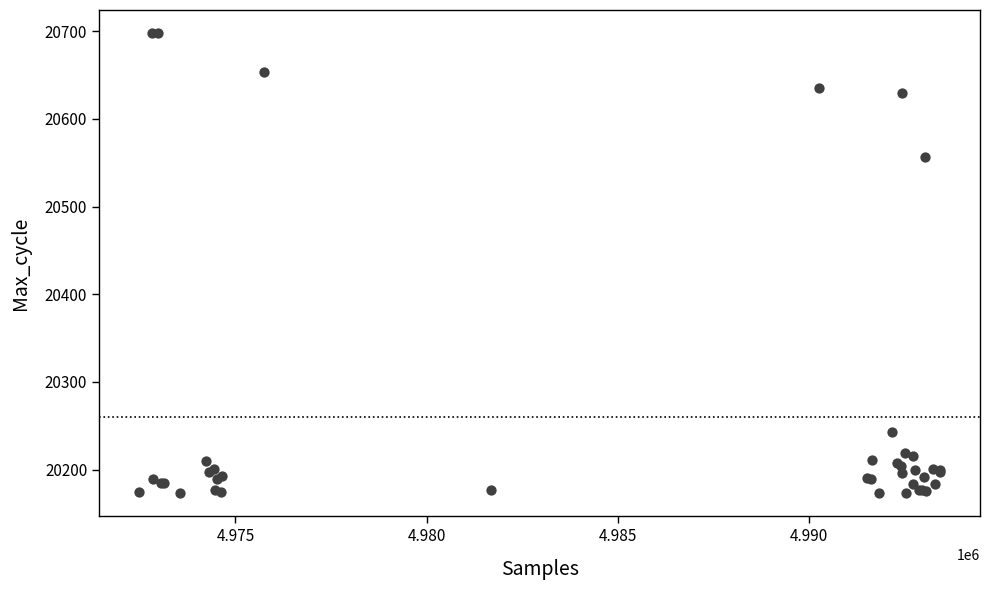

What Y value in the scatter plot is closest to 20435?

20557